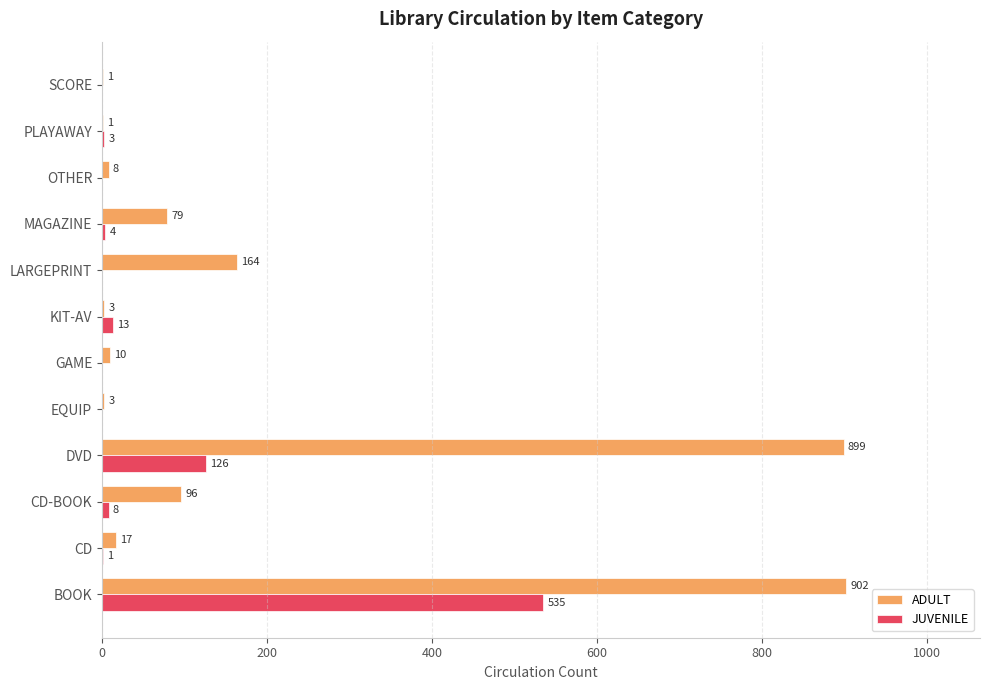

The value of JUVENILE at KIT-AV is 13. True or false?

True